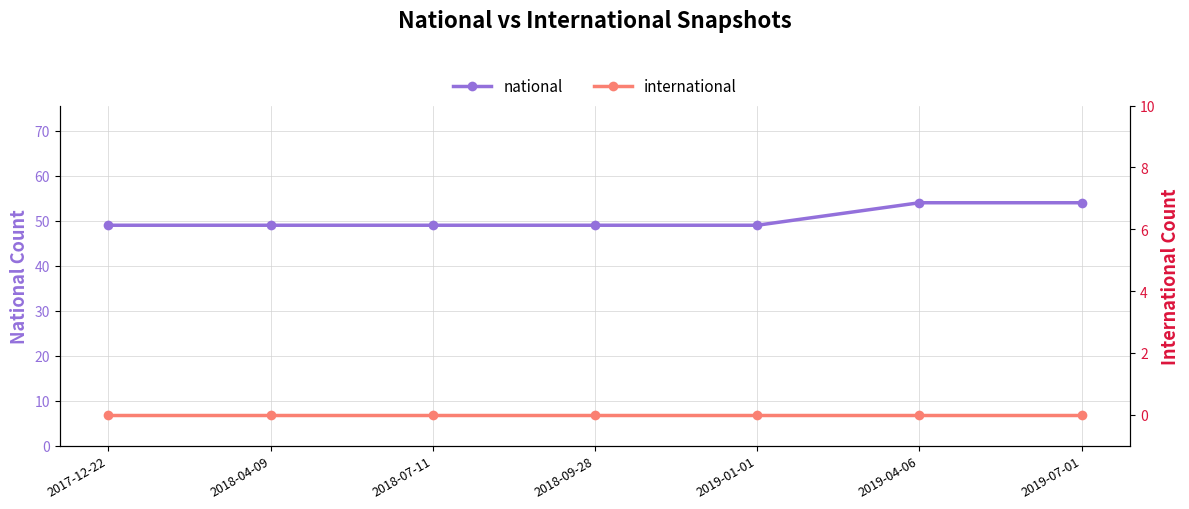

Which series has the largest total across all categories?

national